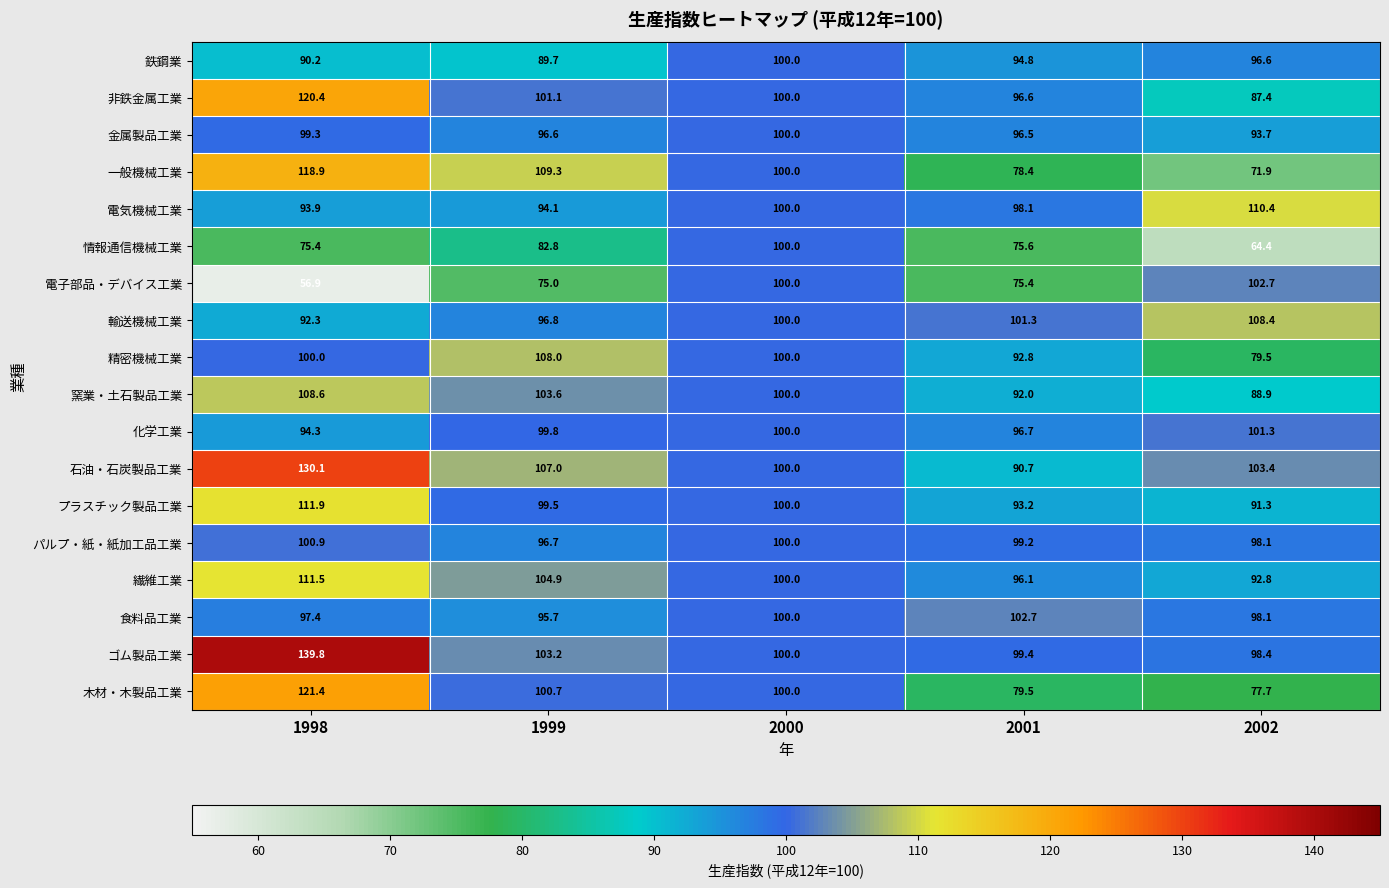

At how many categories does at least one series exceed 137?

1